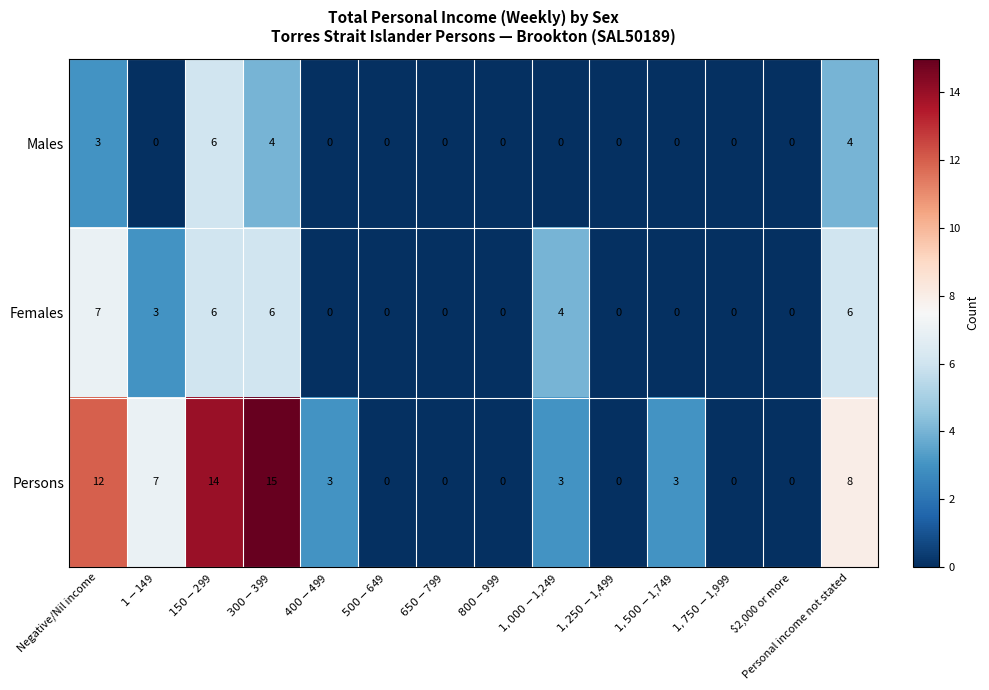

Rank the series by their average value, from highest to lowest.

Persons, Females, Males